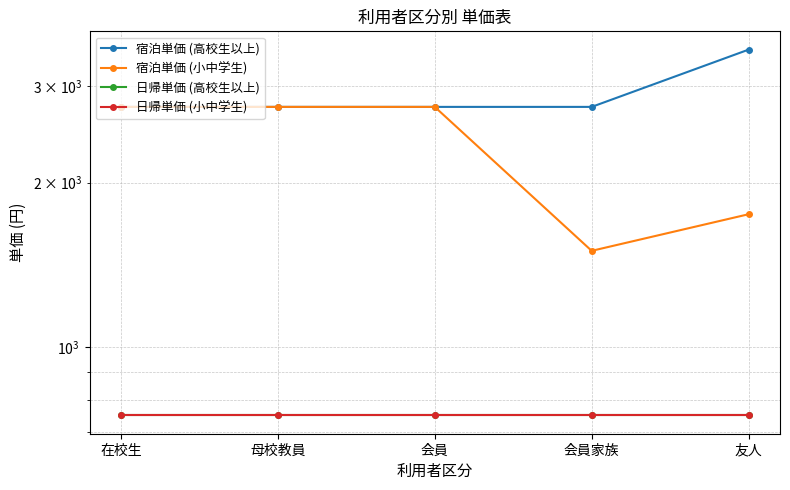

The value of 日帰単価 (小中学生) at 会員 is 750. True or false?

True